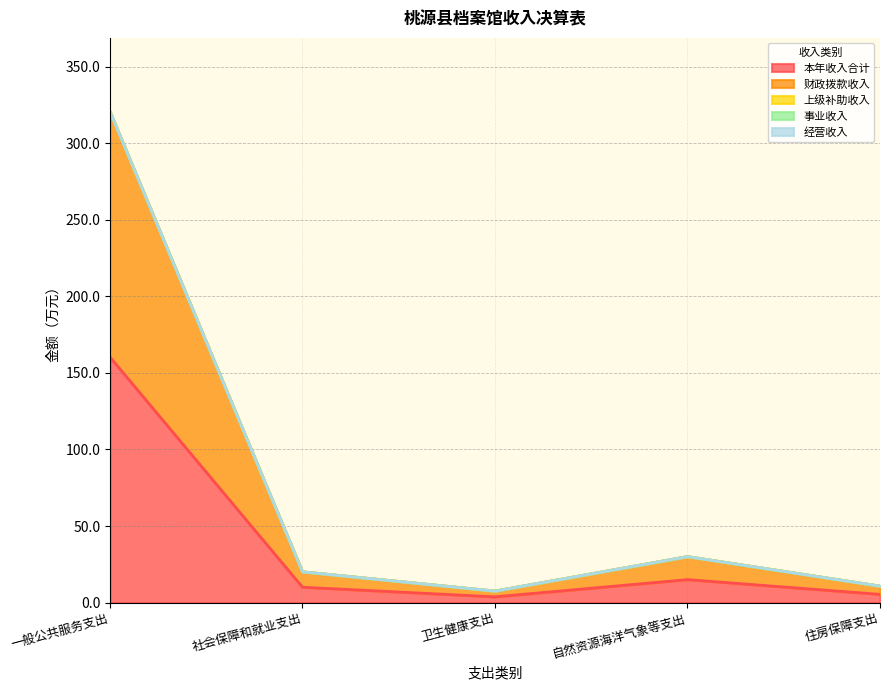

What is the difference between the maximum and minimum values in the 本年收入合计 series?

156.6